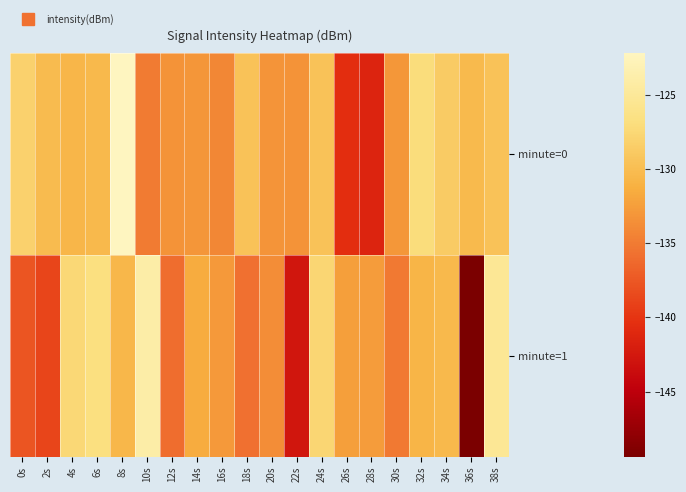

Reading left to right, what are all the values shown in this chart?

minute=0: 0s=-128.1	2s=-130.2	4s=-130.7	6s=-130.5	8s=-122.2	10s=-135.1	12s=-133.3	14s=-133.1	16s=-134.1	18s=-129.6	20s=-133.2	22s=-133.3	24s=-129.6	26s=-140.5	28s=-141.4	30s=-133.0	32s=-127.0	34s=-128.8	36s=-130.4	38s=-129.6
minute=1: 0s=-137.7	2s=-138.8	4s=-127.5	6s=-126.7	8s=-130.5	10s=-124.0	12s=-136.0	14s=-131.5	16s=-132.8	18s=-135.7	20s=-133.7	22s=-142.8	24s=-127.7	26s=-132.5	28s=-132.7	30s=-135.1	32s=-130.7	34s=-130.4	36s=-149.4	38s=-125.3